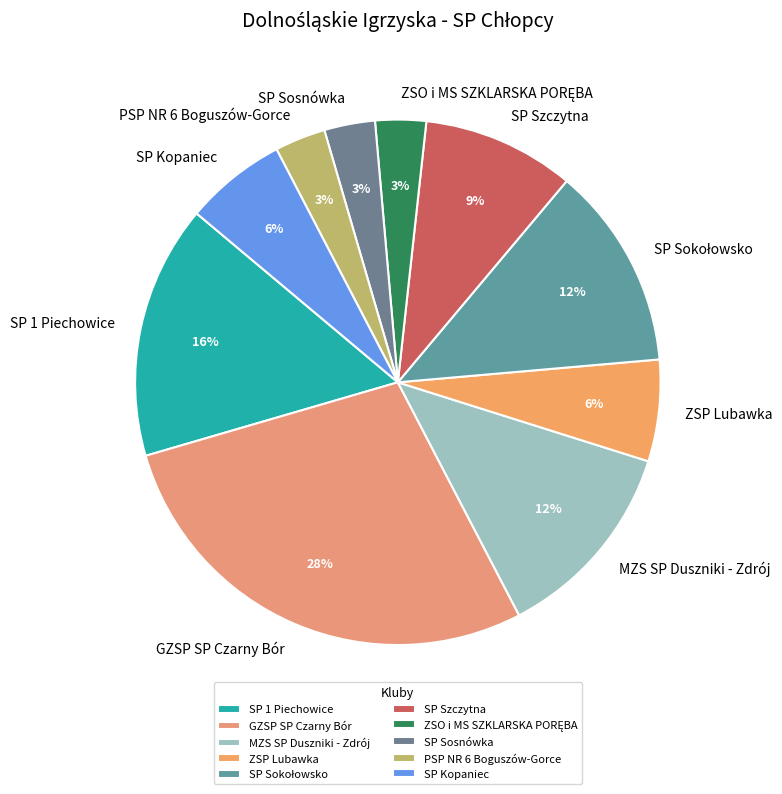

Which slice is the largest?

GZSP SP Czarny Bór